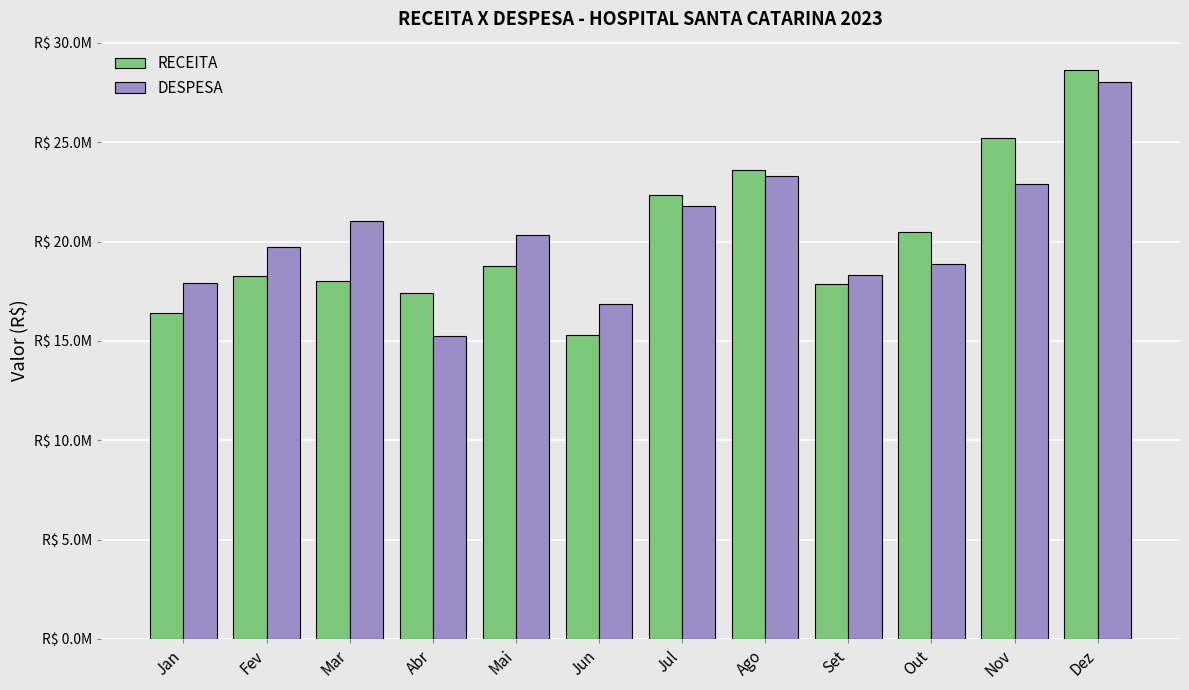

What is the label of the 12th bar from the right?

Jan